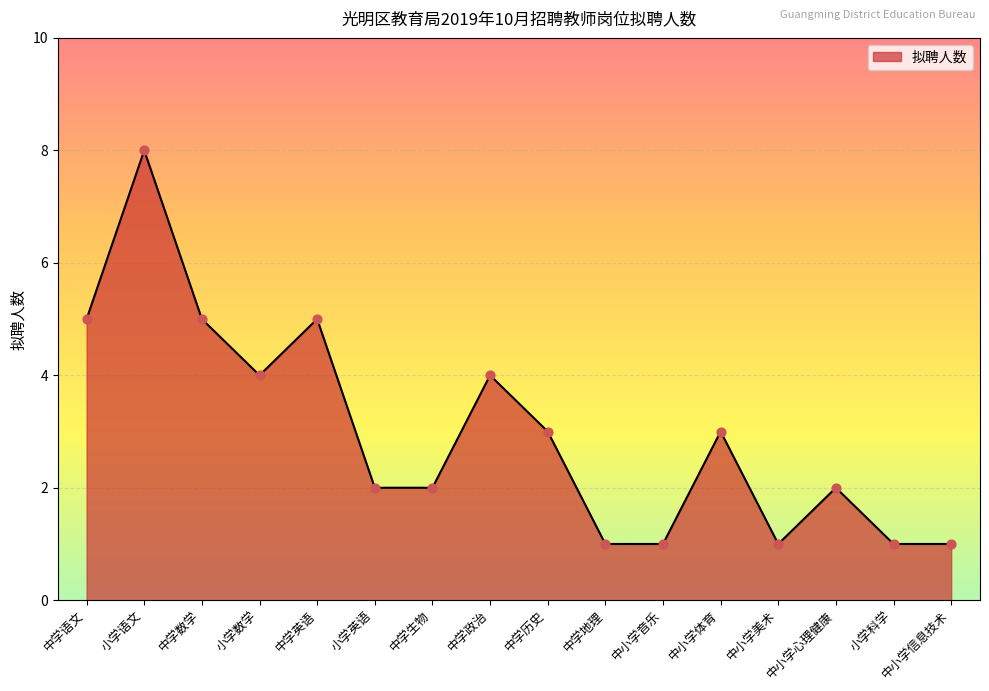

What is the change in value from 中学数学 to 中小学美术?

-4